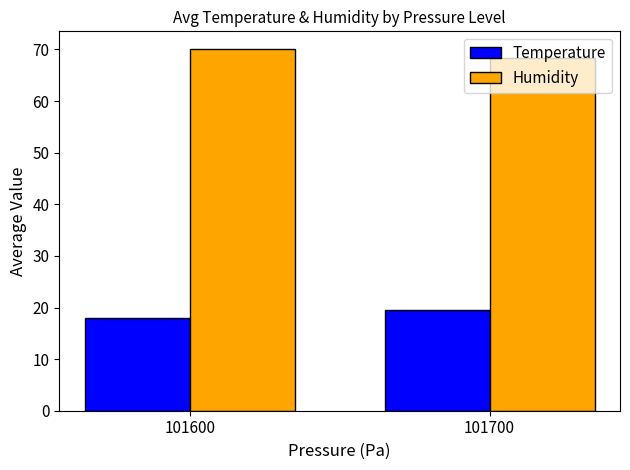

Is it true that Humidity equals 70.0 at 101600?

True